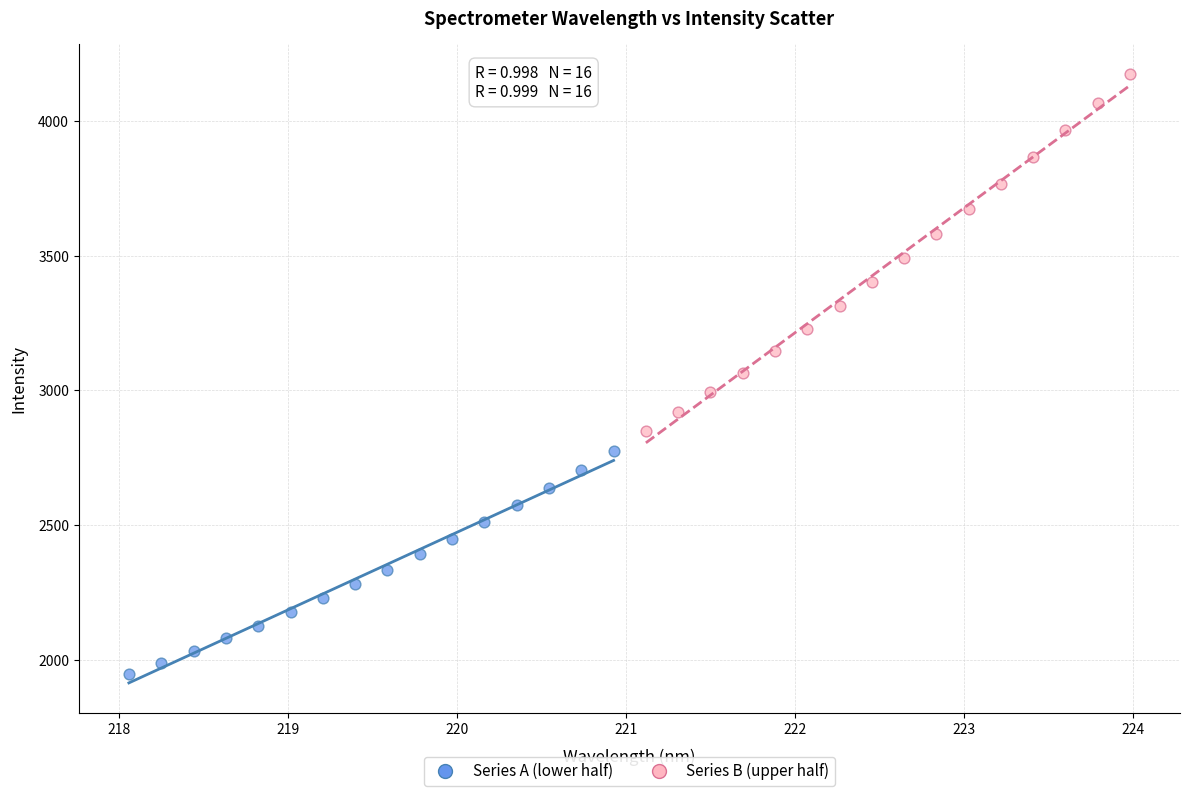

Which series has the largest Y range (max minus min)?

Series B (upper half)